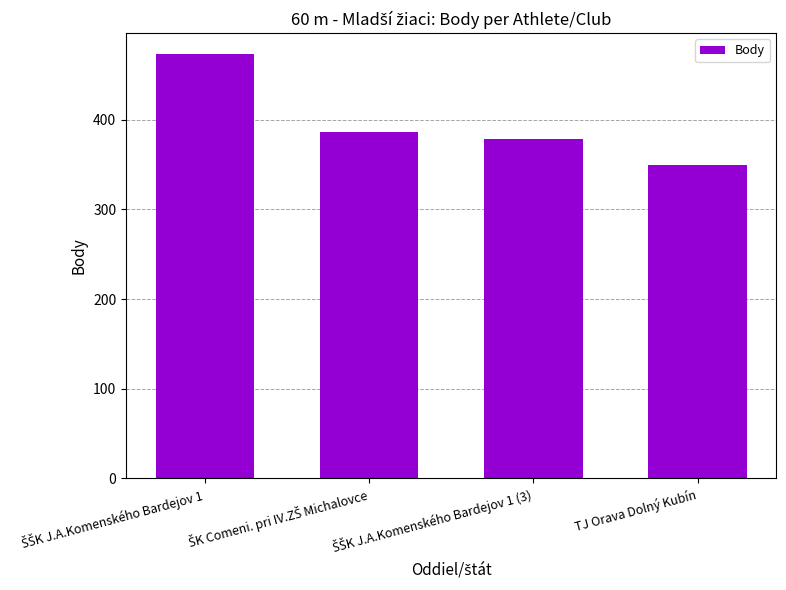

The value at TJ Orava Dolný Kubín is 350. True or false?

True